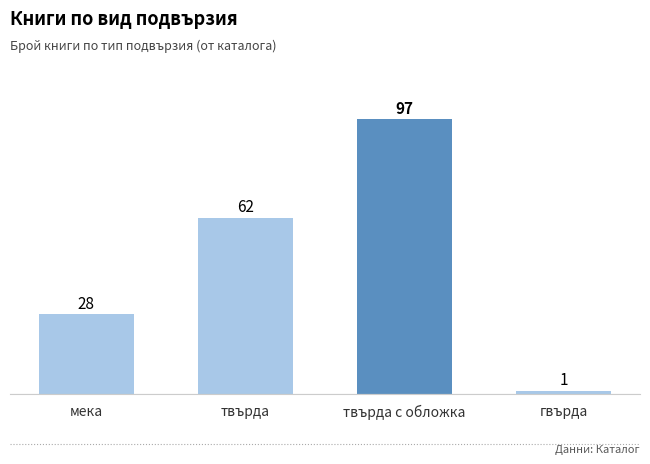

At which label is the value closest to 49?

твърда